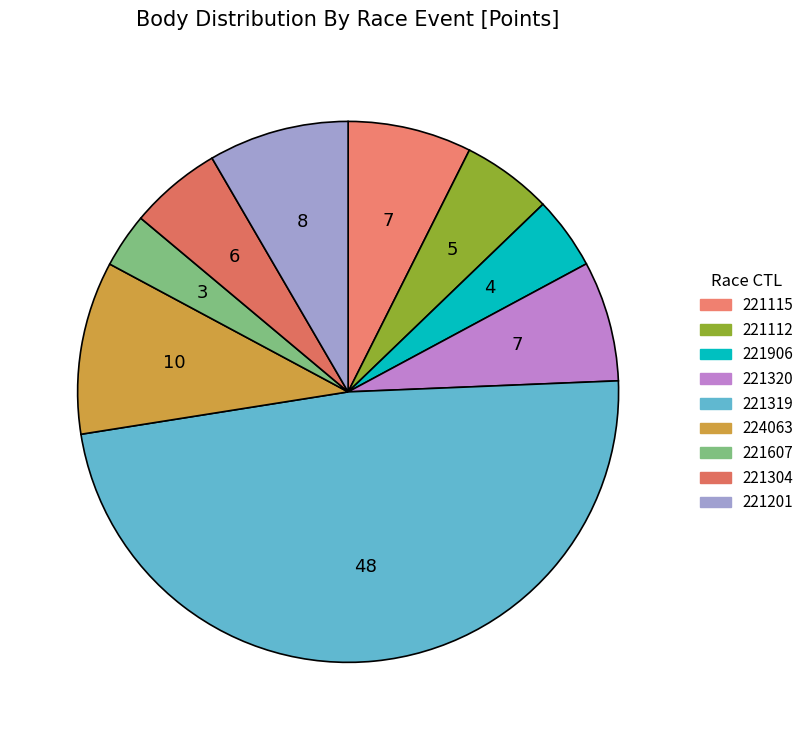

Approximately how many times larger is the value at 221906 compared to 221115?

0.6